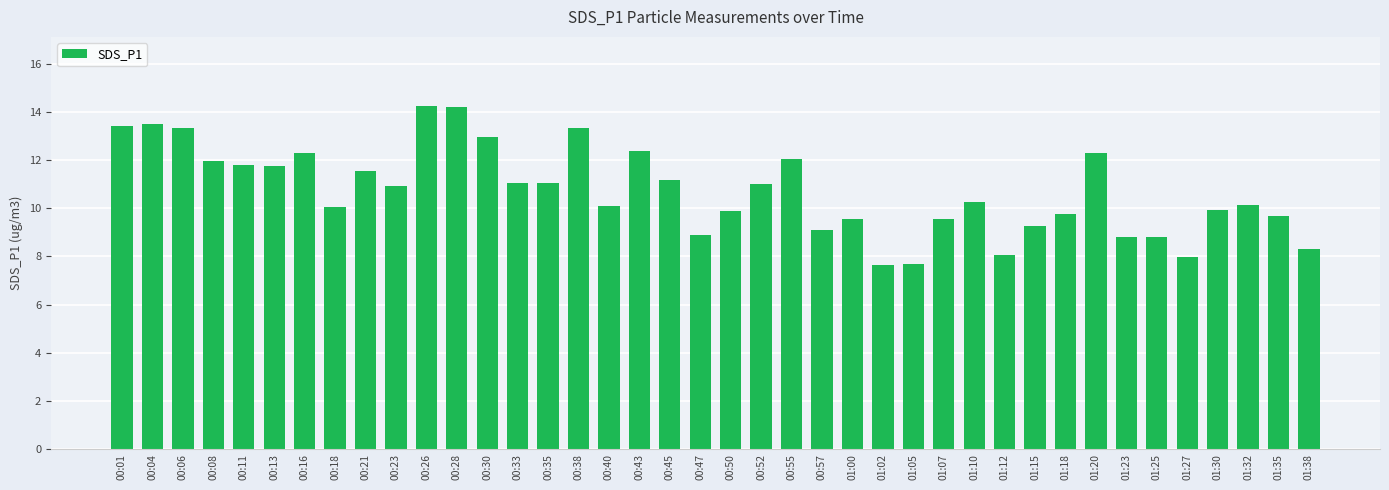

What is the label of the 28th bar from the right?

00:30